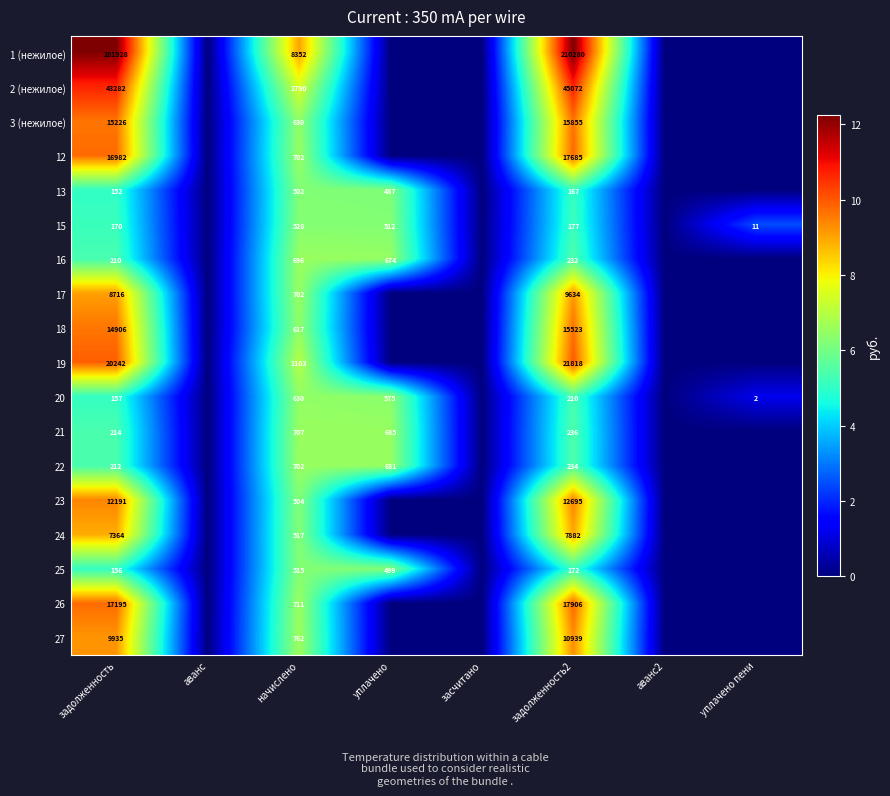

At how many categories does at least one series exceed 11?

2